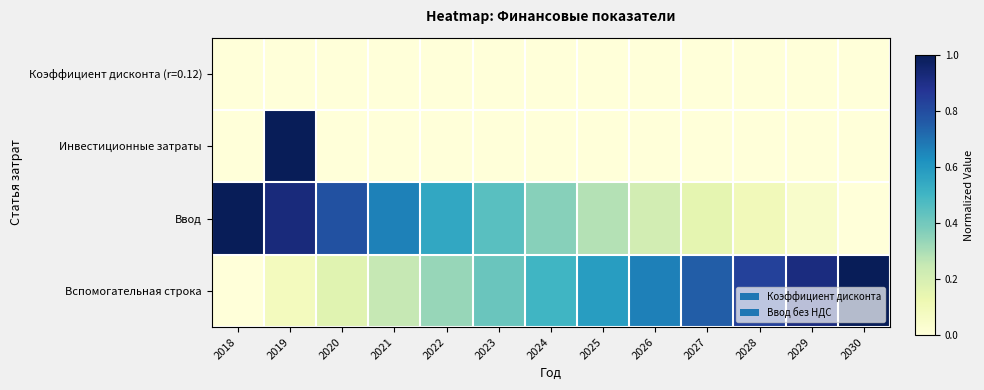

Reading left to right, list all the values displayed in this chart.

Коэффициент дисконта (r=0.12): 2018=0.0	2019=0.0	2020=0.0	2021=0.0	2022=0.0	2023=0.0	2024=0.0	2025=0.0	2026=0.0	2027=0.0	2028=0.0	2029=0.0	2030=0.0
Инвестиционные затраты: 2018=0.0	2019=1.0	2020=0.0	2021=0.0	2022=0.0	2023=0.0	2024=0.0	2025=0.0	2026=0.0	2027=0.0	2028=0.0	2029=0.0	2030=0.0
Ввод: 2018=1.0	2019=0.9	2020=0.8	2021=0.7	2022=0.6	2023=0.5	2024=0.4	2025=0.3	2026=0.2	2027=0.2	2028=0.1	2029=0.0	2030=0.0
Вспомогательная строка: 2018=0.0	2019=0.1	2020=0.2	2021=0.2	2022=0.3	2023=0.4	2024=0.5	2025=0.6	2026=0.7	2027=0.8	2028=0.8	2029=0.9	2030=1.0